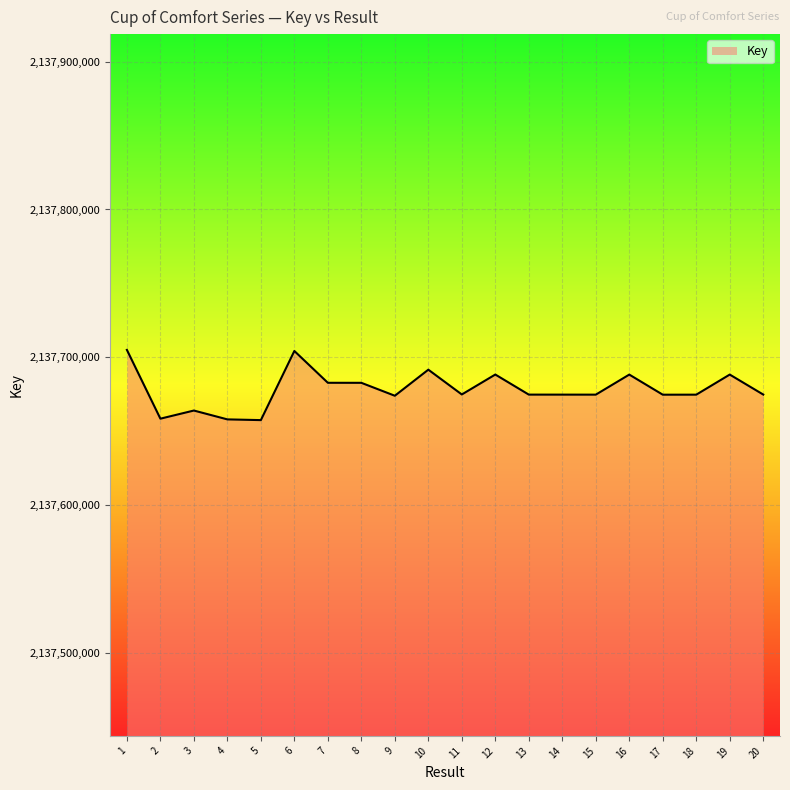

What is the difference between the maximum and minimum values?

47559